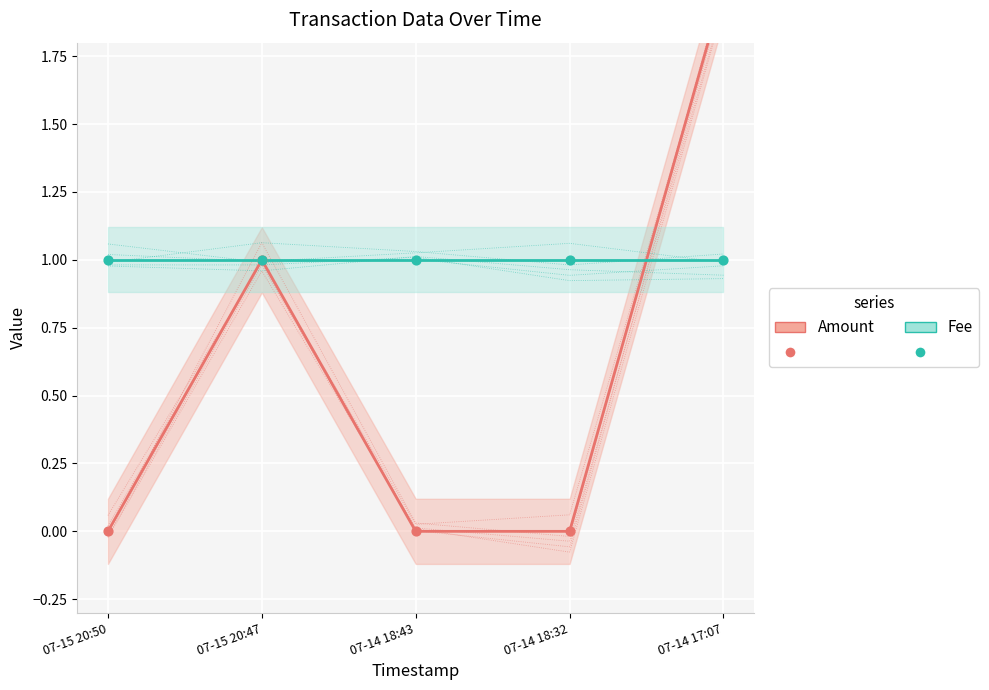

Which series reaches the maximum Y coordinate?

Amount